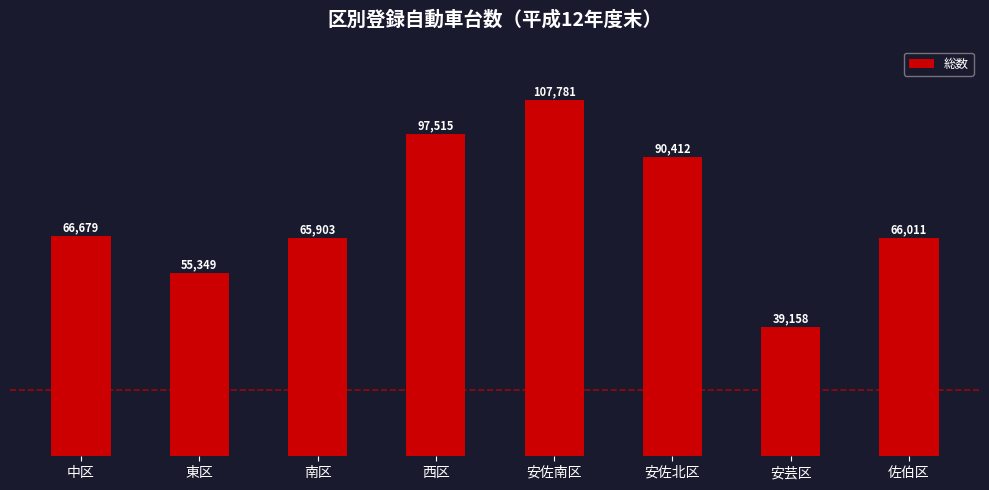

True or false: the data shows 39158 at 安芸区.

True